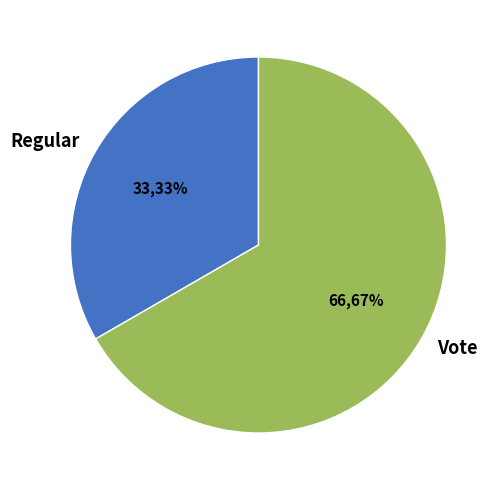

How many segments does this pie chart have?

2